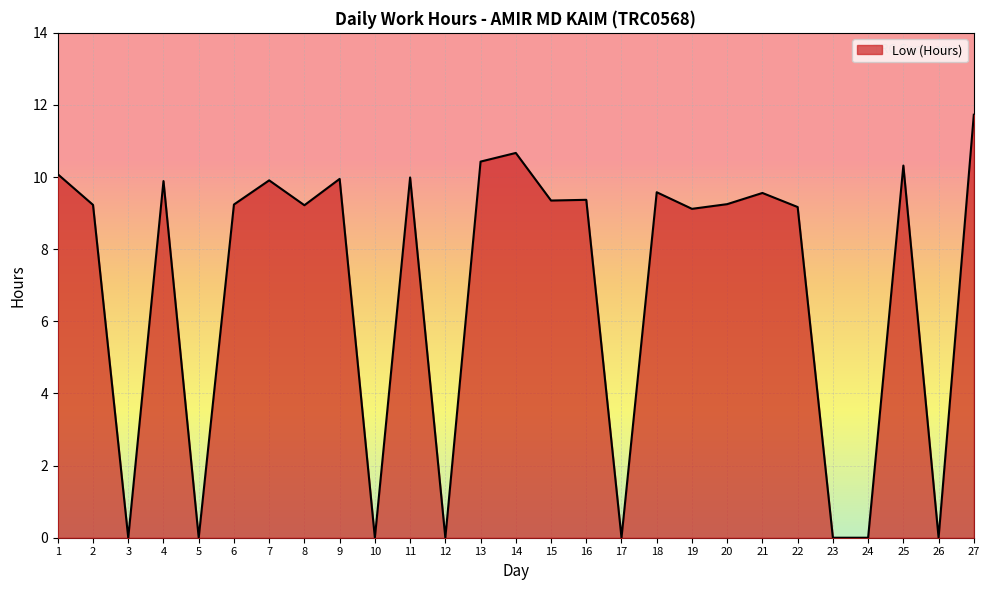

What is the sum of all values?

186.1